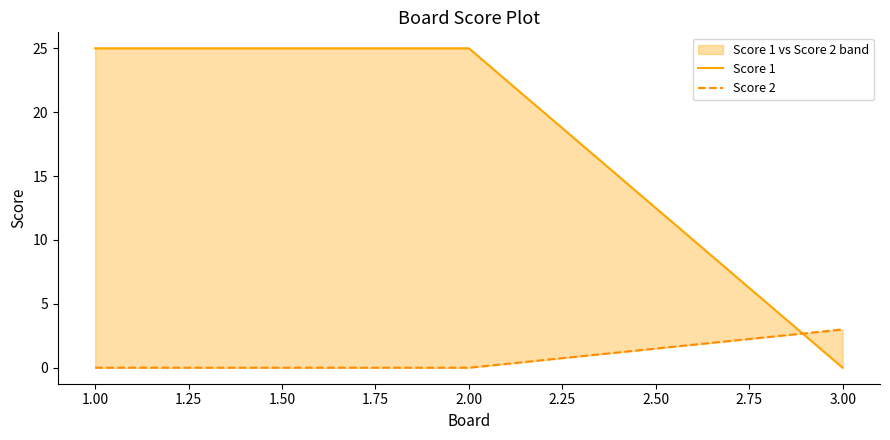

Rank the series by their maximum value, from lowest to highest.

Score 2, Score 1